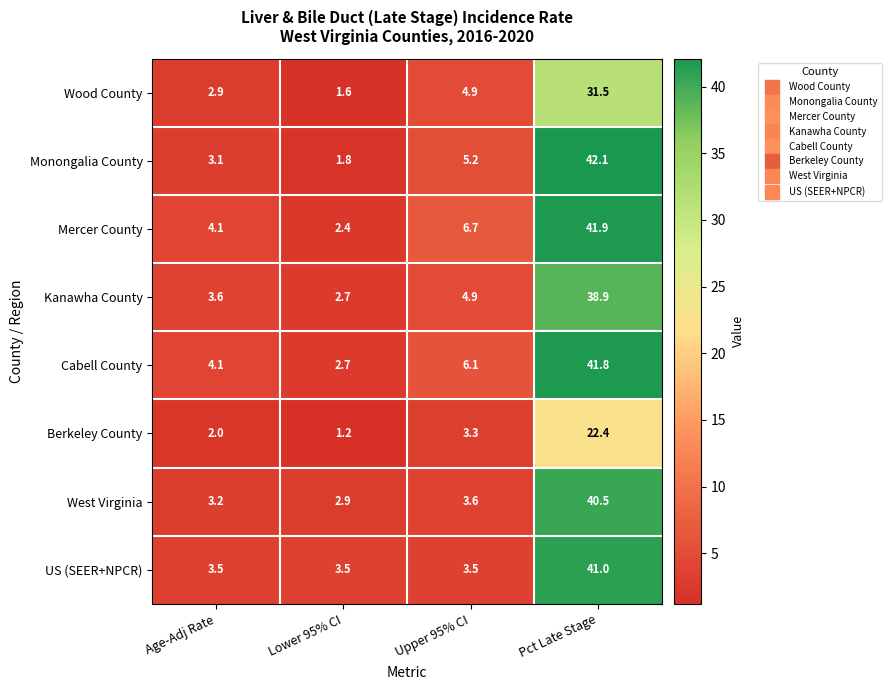

What is the average value of the Wood County series?

10.2